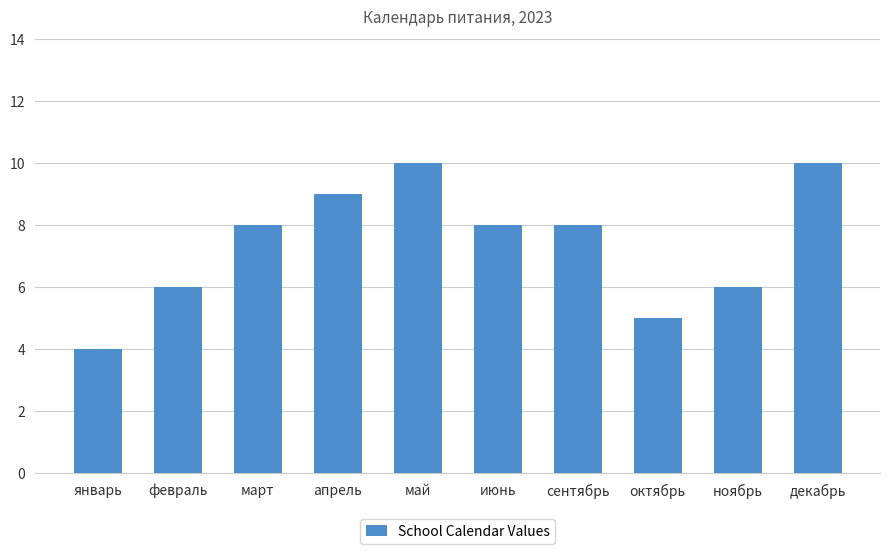

Reading right to left, extract all data points from this chart.

10	6	5	8	8	10	9	8	6	4